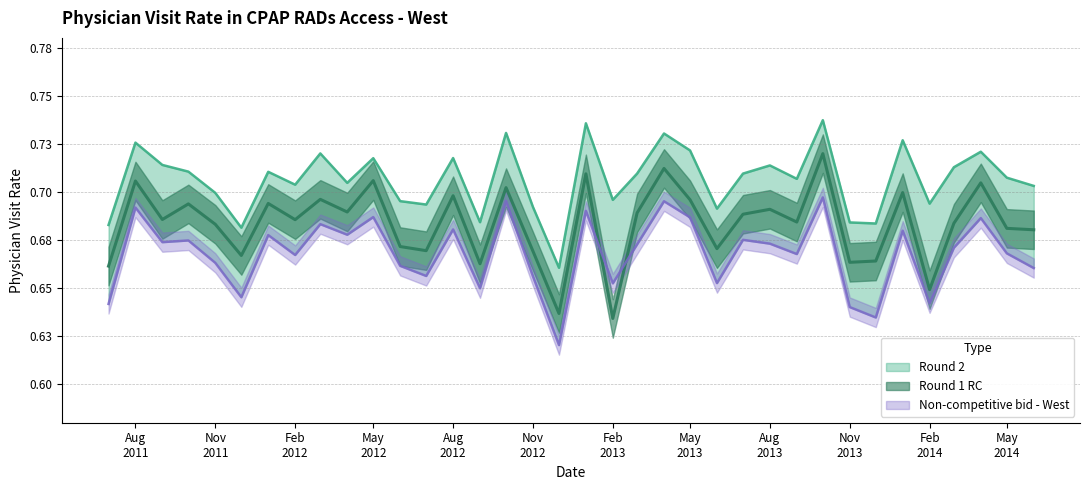

Rank the series at 2013-06-01 from highest to lowest value.

Round 2, Round 1 RC, Non-competitive bid - West